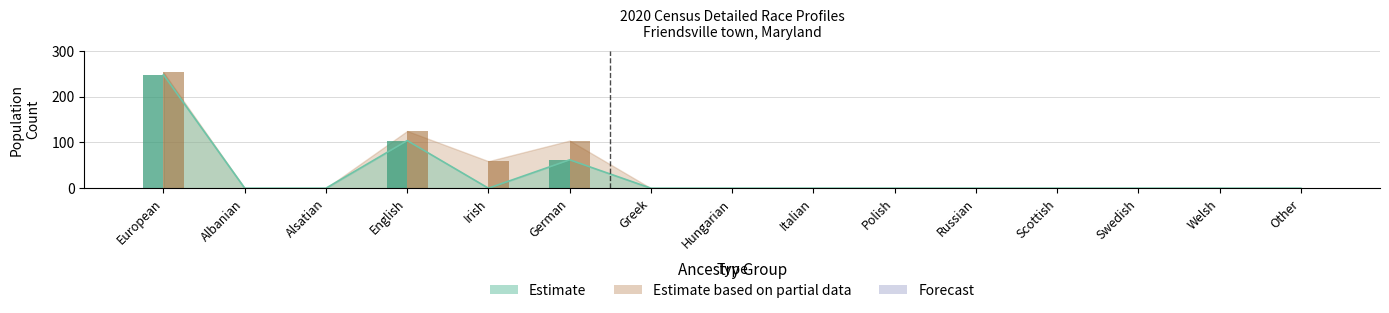

What position from the left is Albanian?

2